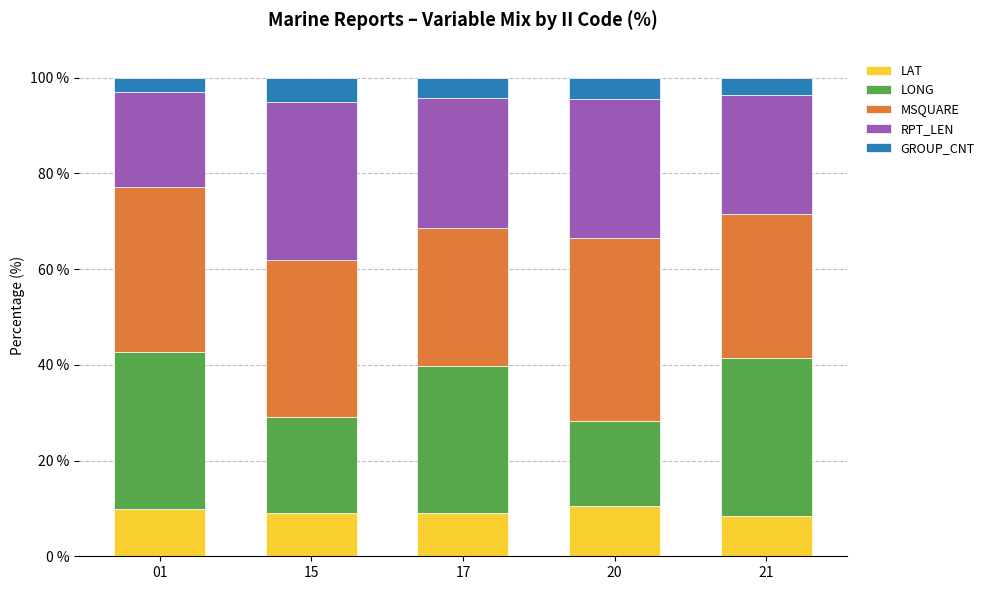

Count the number of categories in the chart.

5